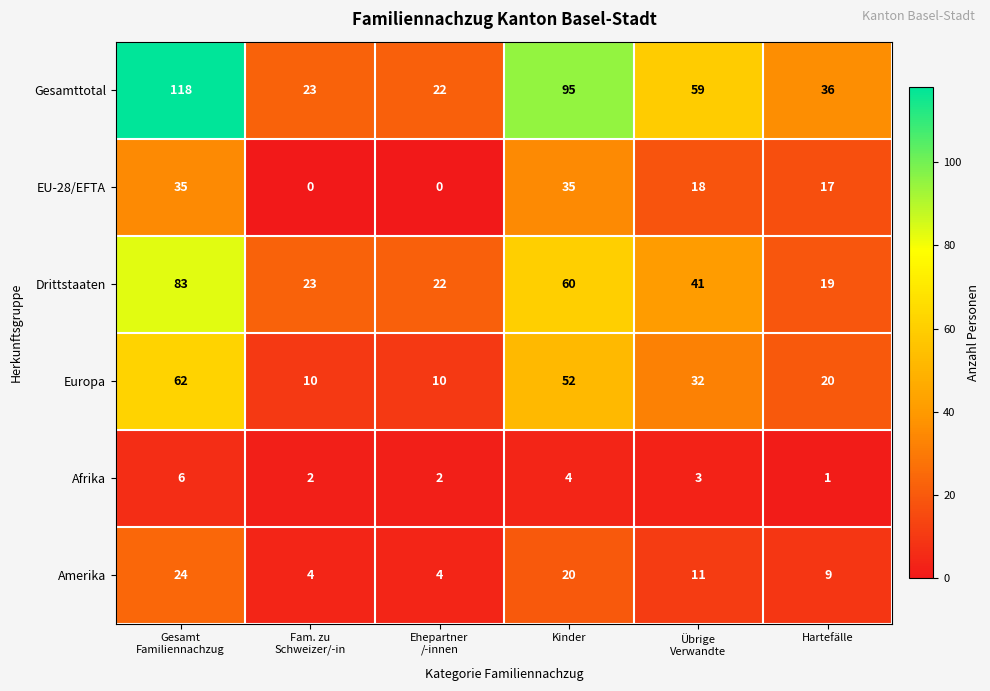

At Kinder, list the series in order from largest to smallest.

Gesamttotal, Drittstaaten, Europa, EU-28/EFTA, Amerika, Afrika